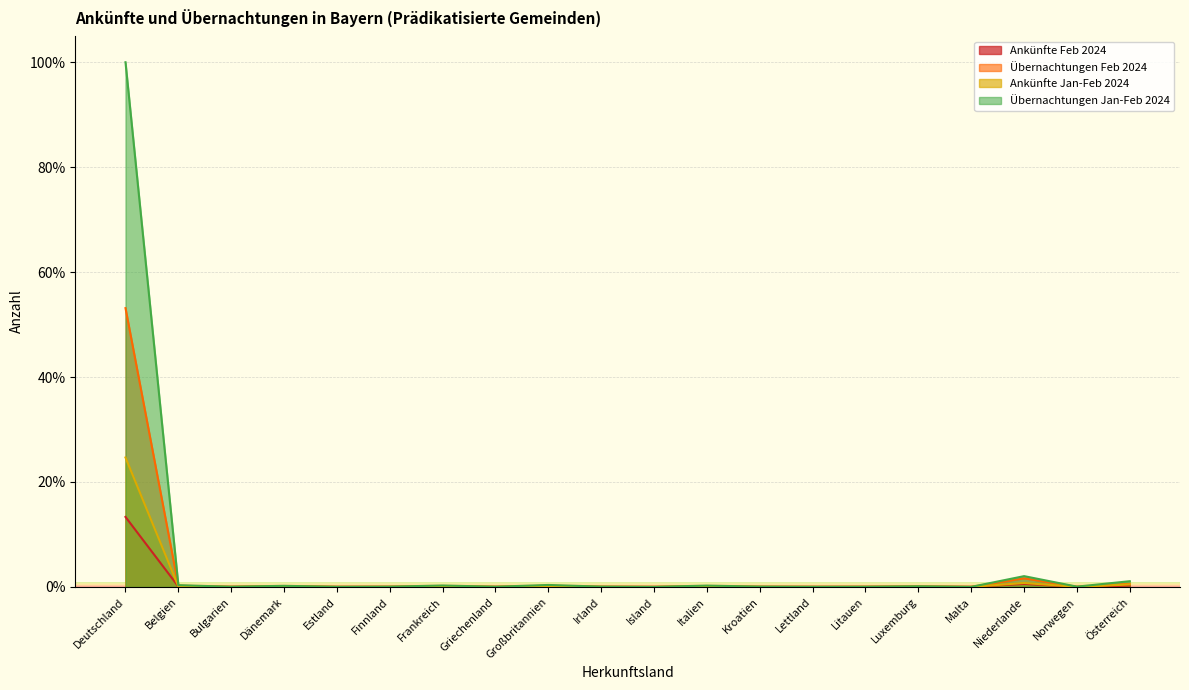

Which category has the highest value in the Übernachtungen Feb 2024 series?

Deutschland